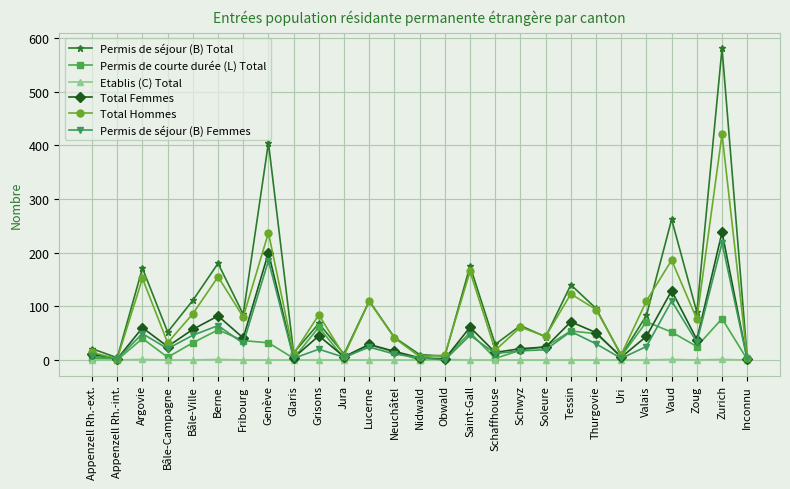

True or false: Total Femmes has more than 2 points higher than both neighbors.

True